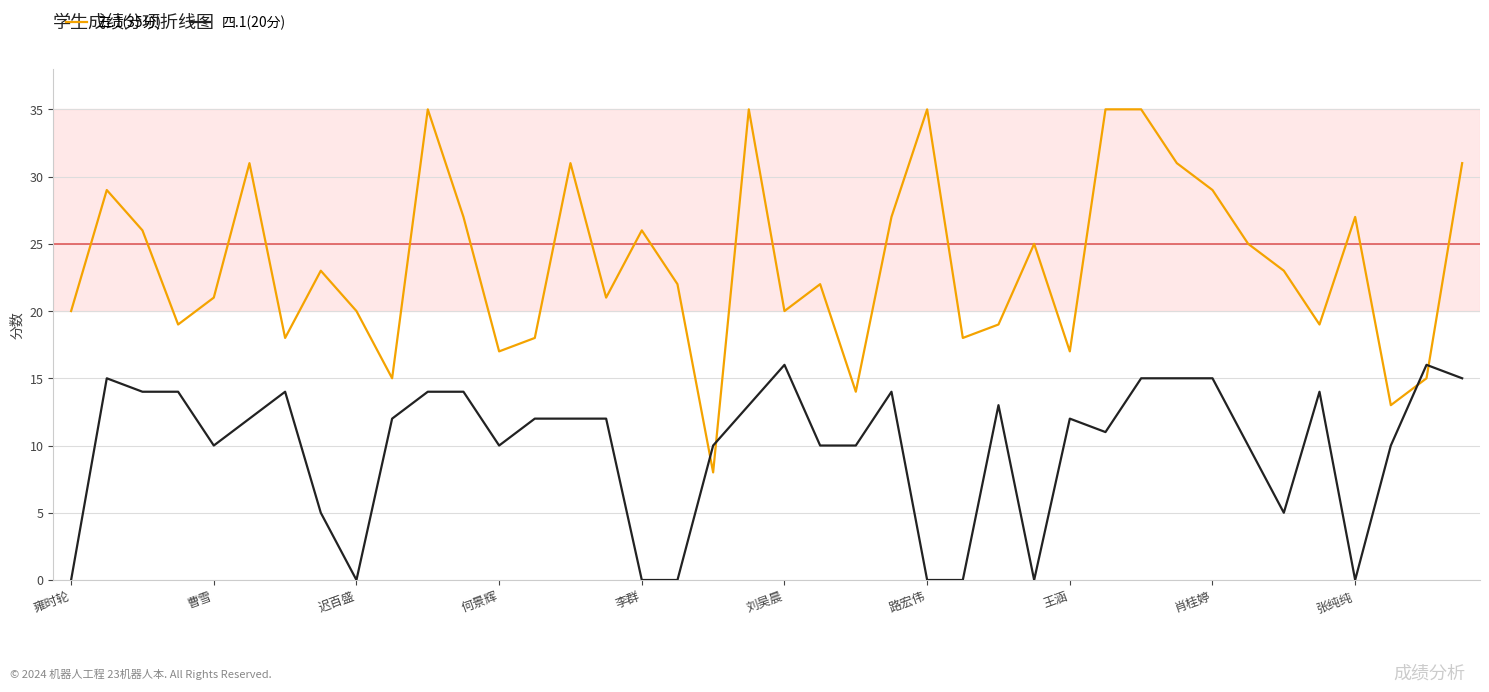

Which series ends up on top after the final intersection of 四.1(20分) and 五.1(35分)?

五.1(35分)